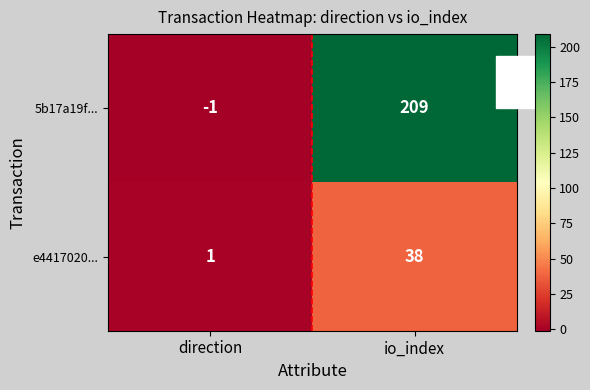

At which label does e4417020... reach its minimum?

direction